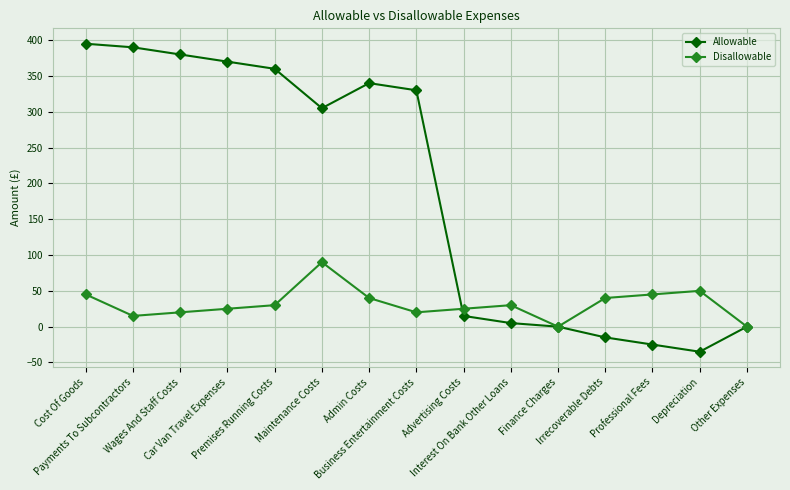

Which category has the highest value in the Disallowable series?

Maintenance Costs